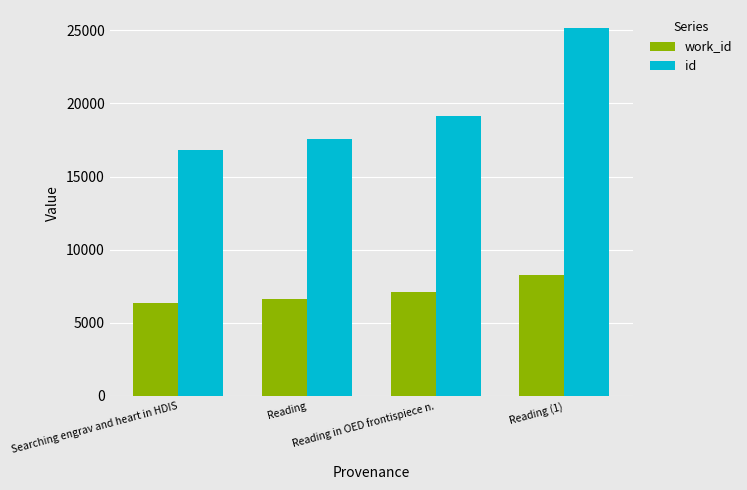

The value of id at Reading (1) is 16680. True or false?

False